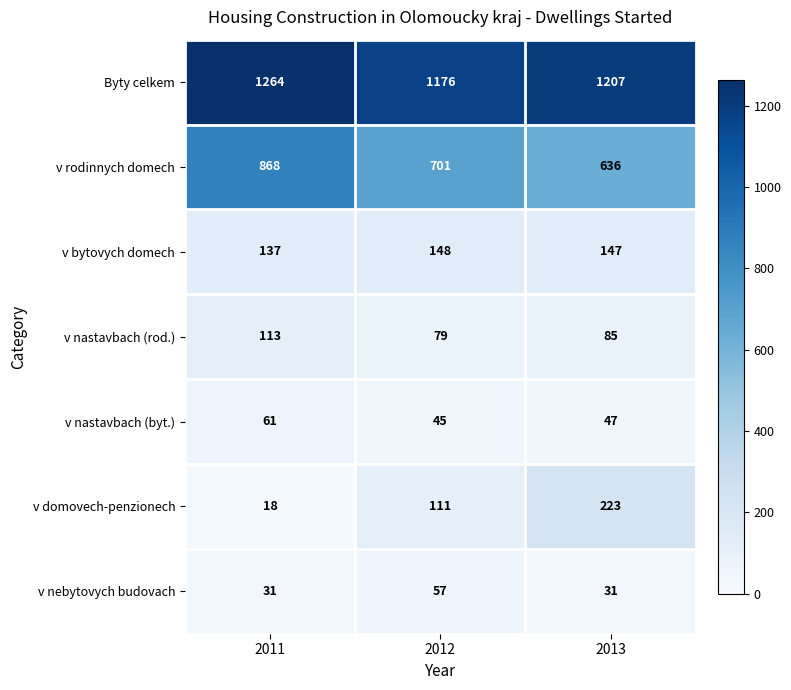

What is the difference between the maximum and minimum values in the v bytovych domech series?

11